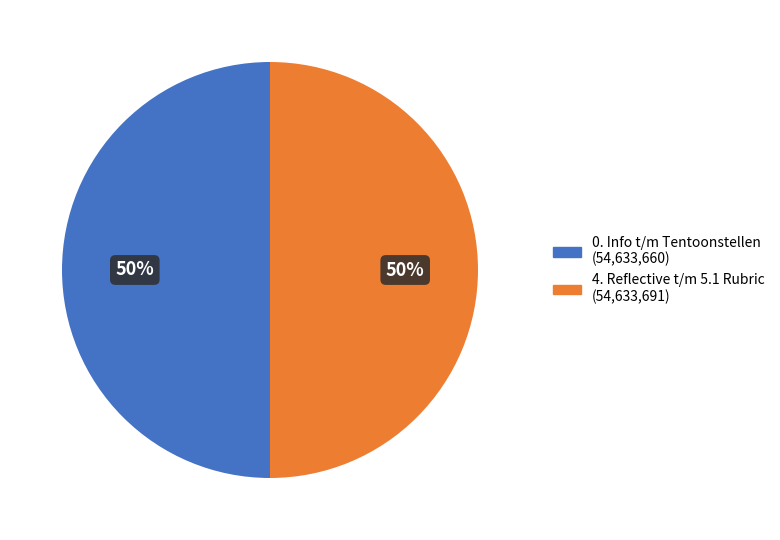

To the nearest percent, what is the average slice percentage?

50%